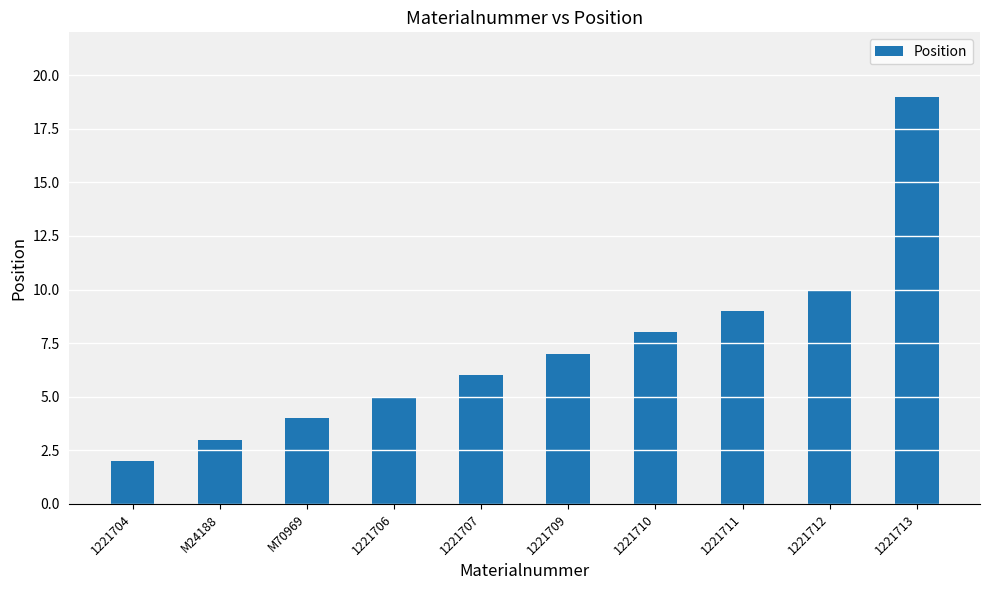

At which category does the chart reach its minimum across all series?

1221704